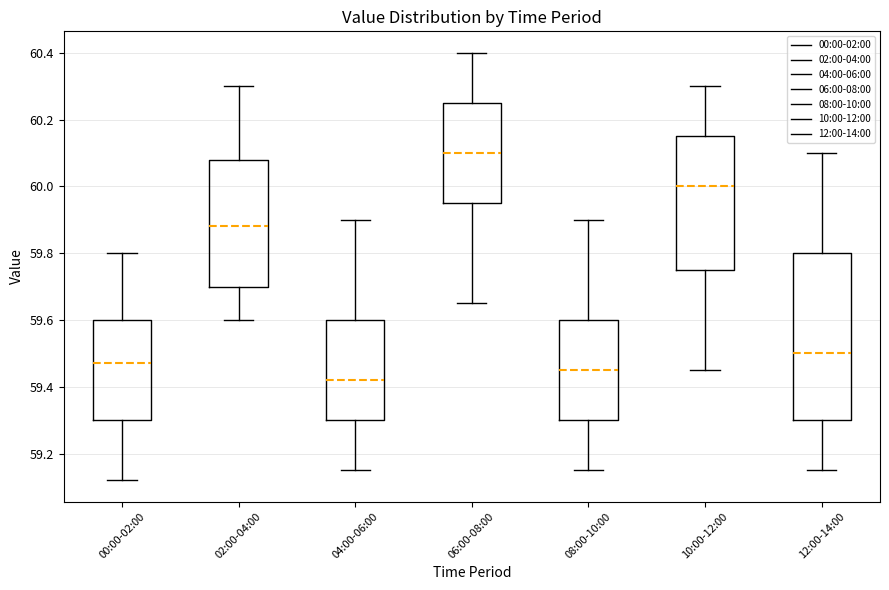

Reading left to right, read every box against the y-axis: the position of its median line, the range the box covers, and the ends of its whiskers. The values are not printed on the chart, so give them approximately, as read against the axis.

00:00-02:00: median 59.48, box 59.30 to 59.60, whiskers 59.12 to 59.80
02:00-04:00: median 59.88, box 59.70 to 60.08, whiskers 59.60 to 60.30
04:00-06:00: median 59.42, box 59.30 to 59.60, whiskers 59.16 to 59.90
06:00-08:00: median 60.10, box 59.96 to 60.26, whiskers 59.66 to 60.40
08:00-10:00: median 59.46, box 59.30 to 59.60, whiskers 59.16 to 59.90
10:00-12:00: median 60.00, box 59.76 to 60.16, whiskers 59.46 to 60.30
12:00-14:00: median 59.50, box 59.30 to 59.80, whiskers 59.16 to 60.10